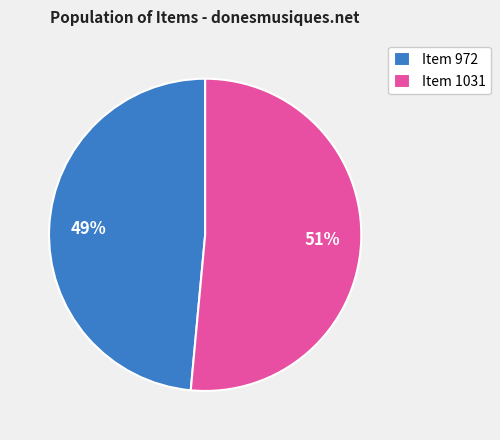

Which has a higher value, Item 1031 or Item 972?

Item 1031